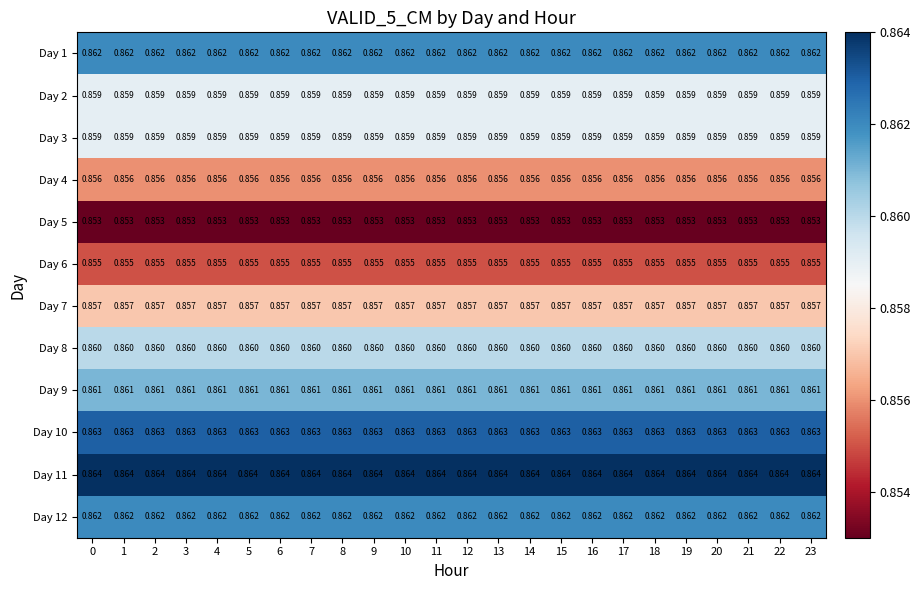

How many series are shown in this chart?

12